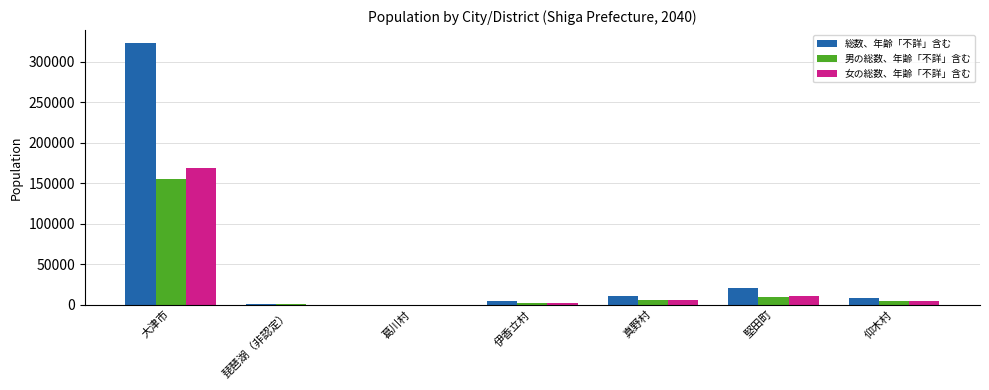

At which category is the sum across all series the highest?

大津市